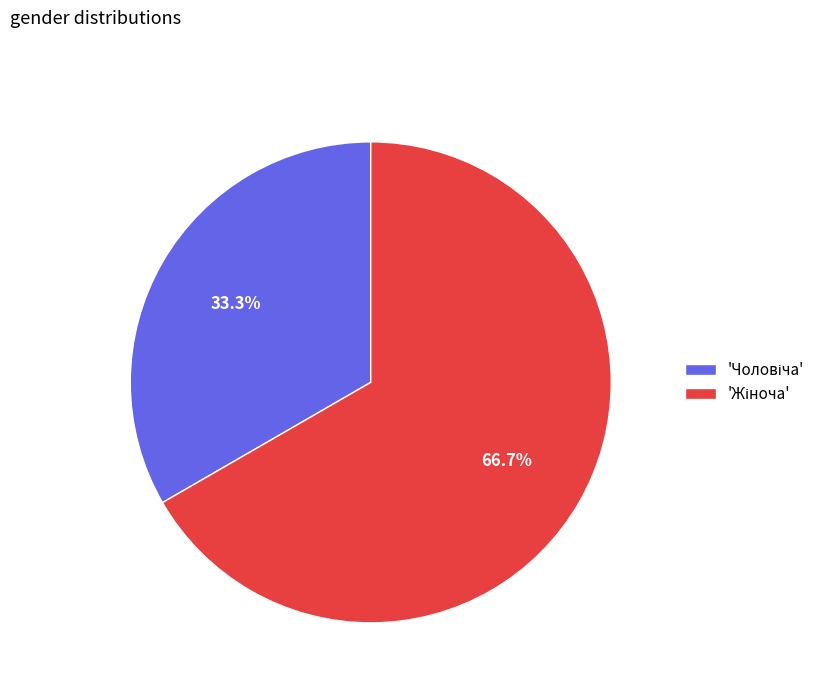

How many slices are in this pie chart?

2